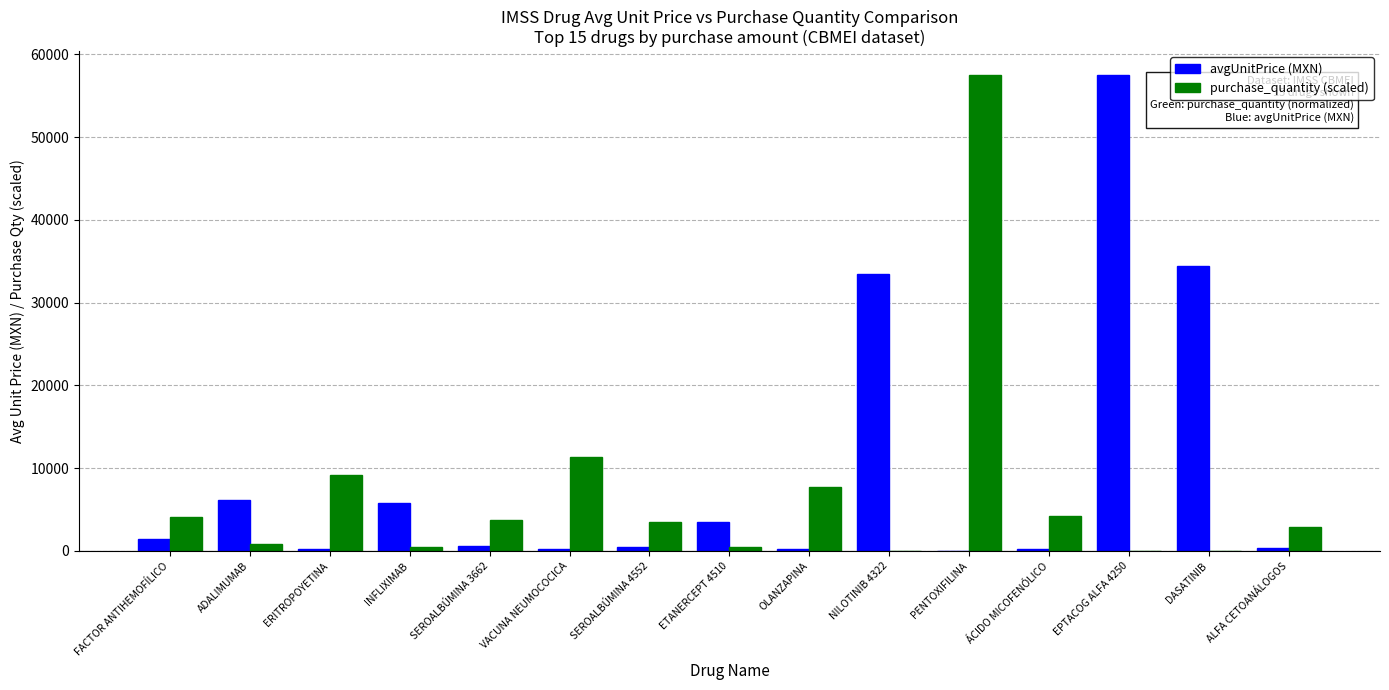

The avgUnitPrice (MXN) series shows 5849.2 at ETANERCEPT 4510. True or false?

False